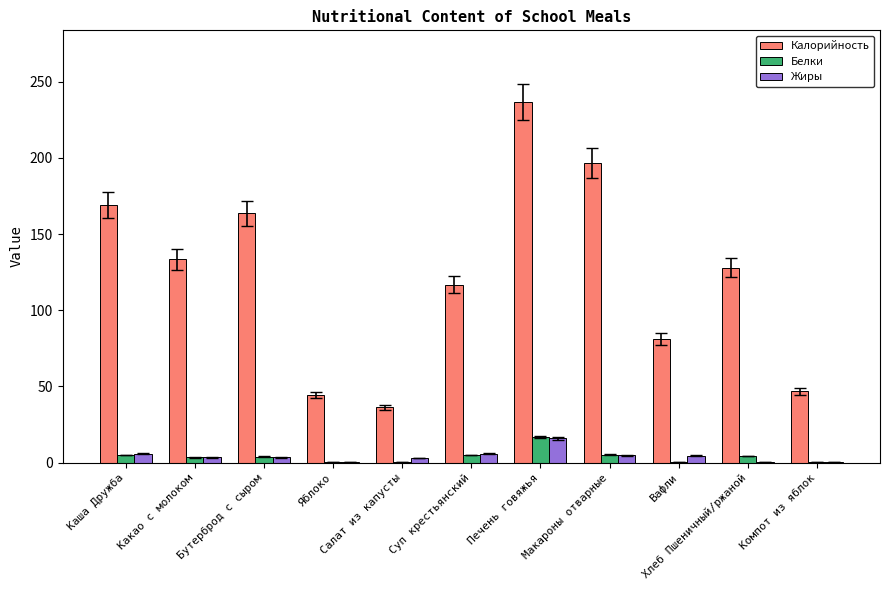

What is the sum of all Калорийность values?

1352.9